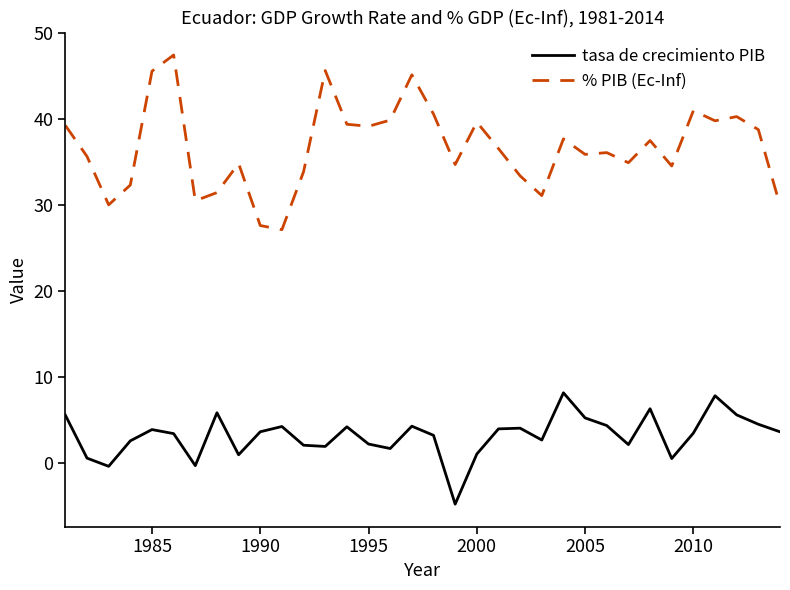

True or false: % PIB (Ec-Inf) and tasa de crecimiento PIB cross at least once.

False